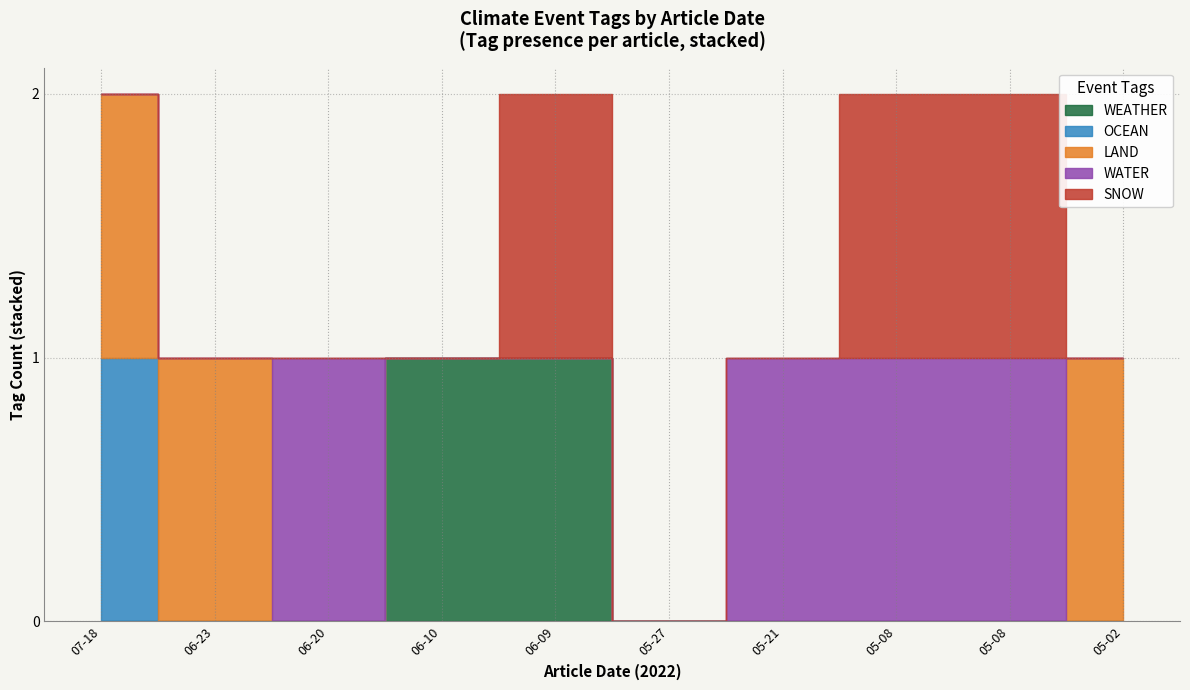

True or false: WATER has a value of 0 at 2022-05-27.

False